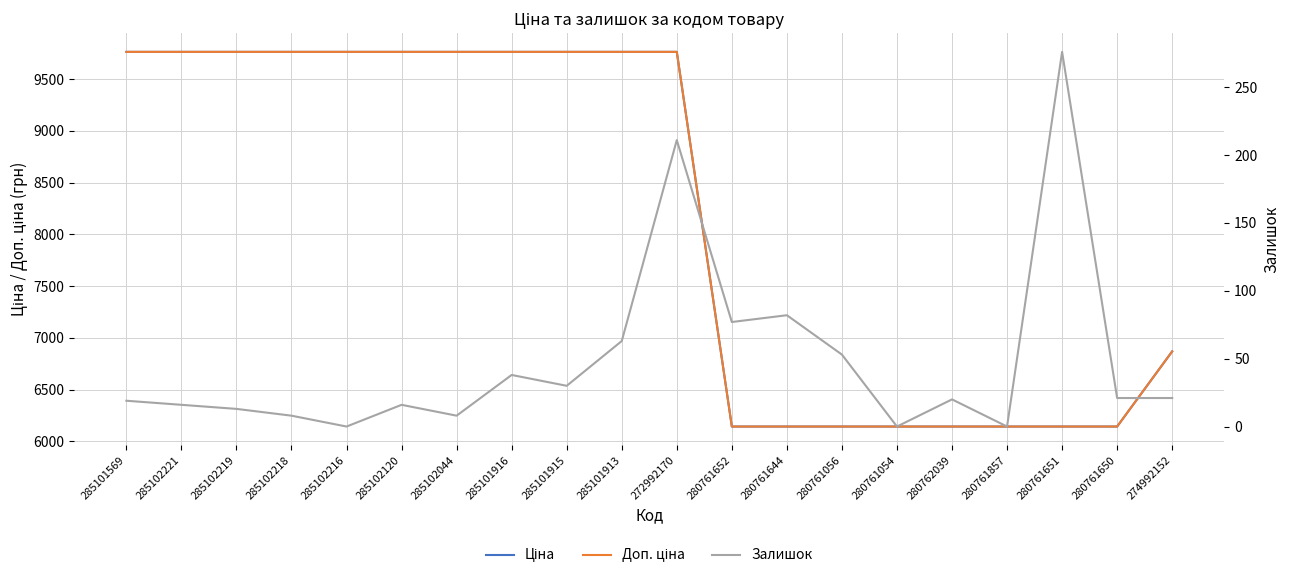

Which series has the widest spread of values?

Ціна